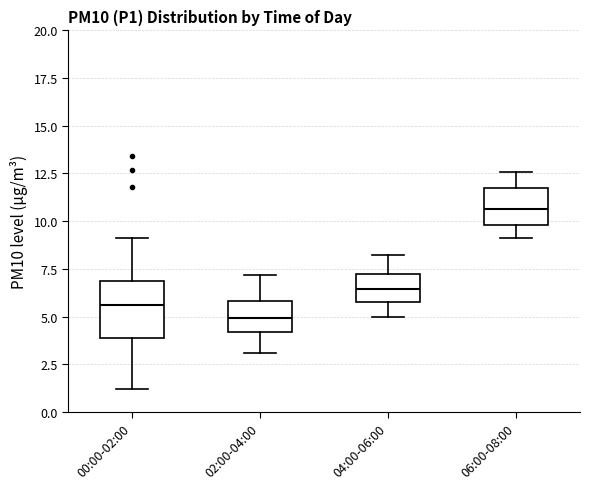

Which box is the tallest, from its lower edge to its upper edge?

00:00-02:00